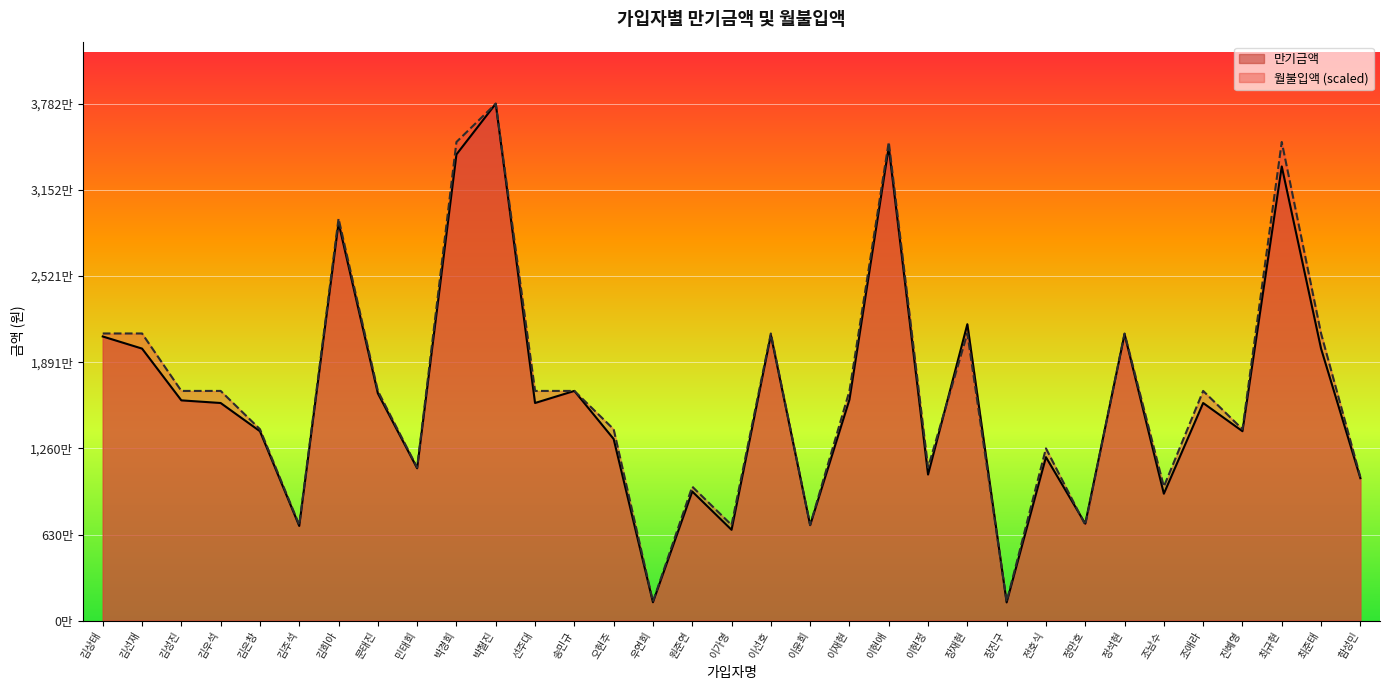

Is the value of 만기금액 at 이윤희 greater than the value of 월불입액 at 박철진?

No